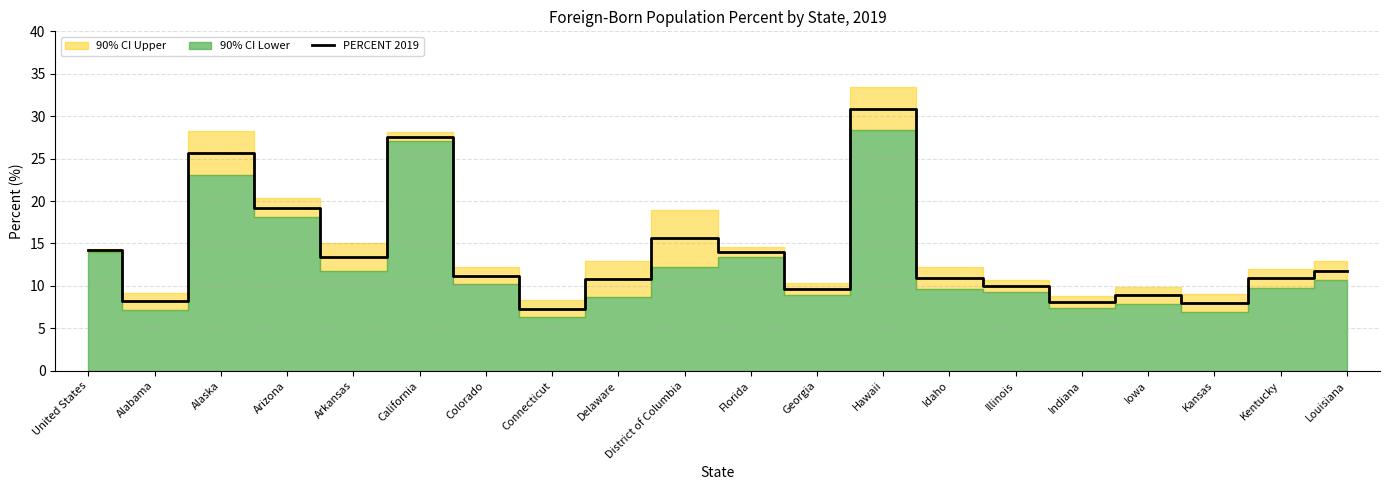

What is the change in value from Arkansas to Colorado?

-2.2